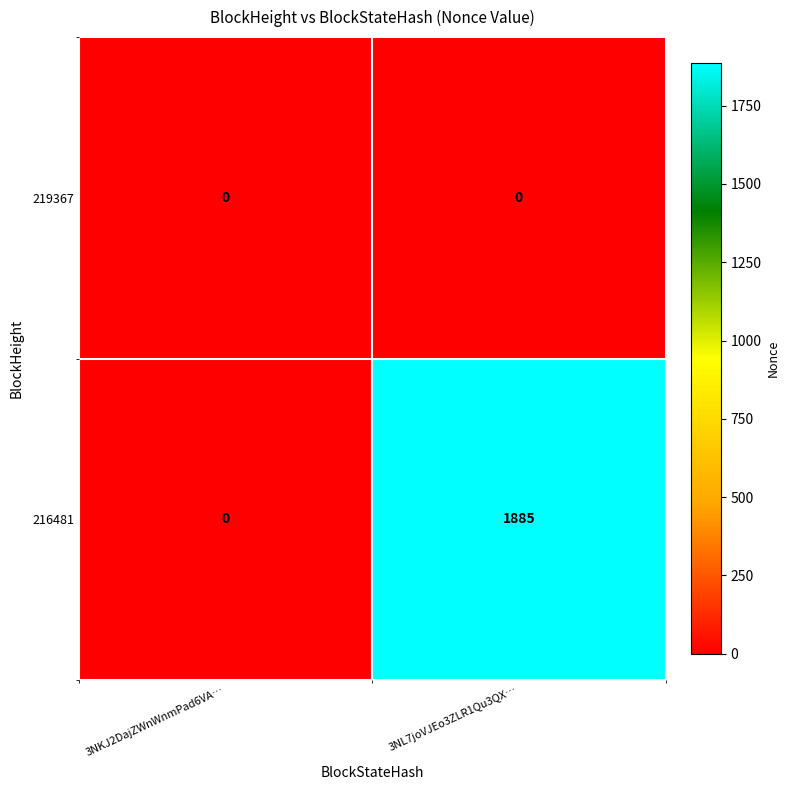

How many categories are shown in the chart?

2